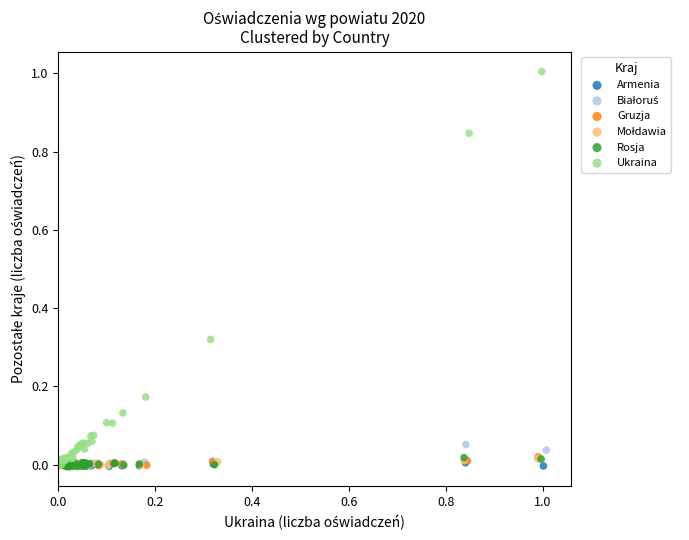

Which series has the widest spread of Y values?

Ukraina